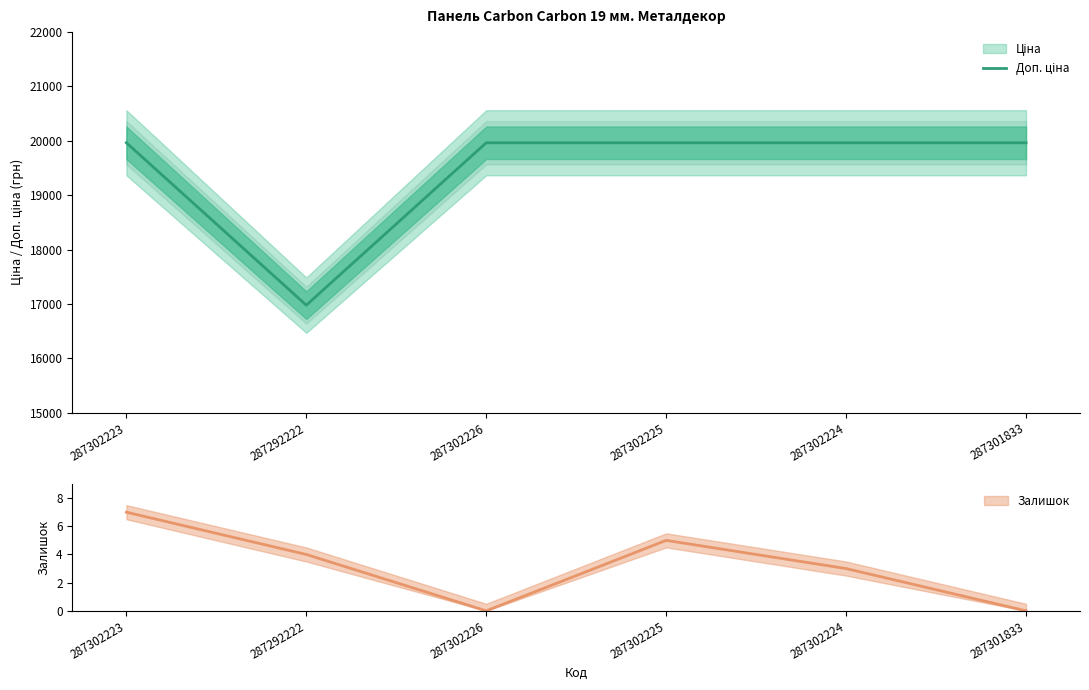

At which label does the data first exceed 19964?

287302223